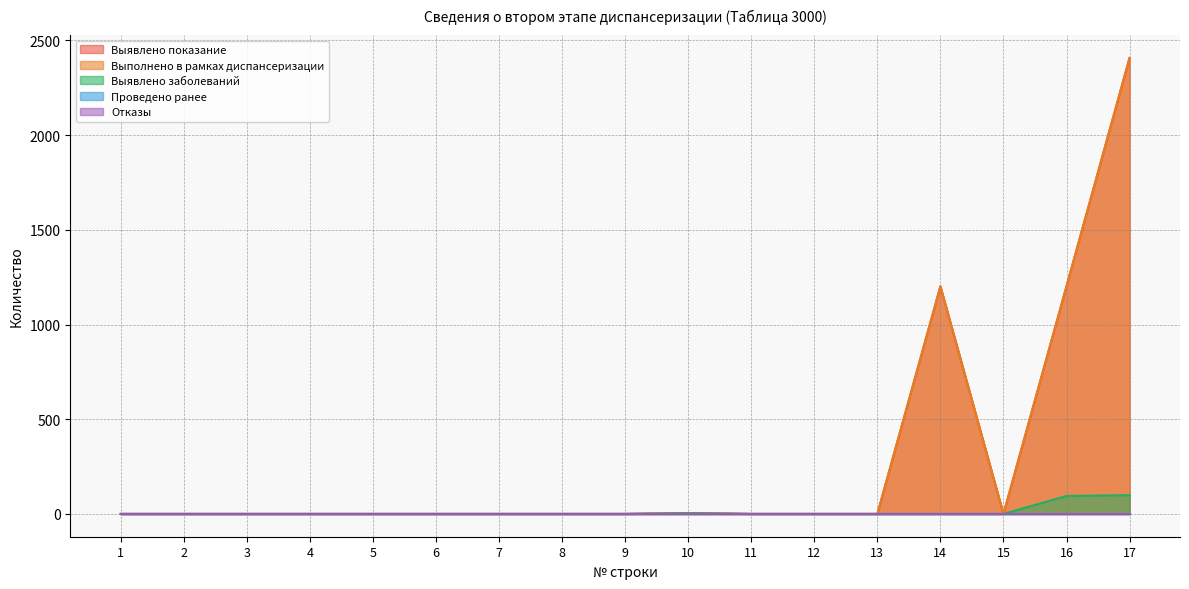

At which label is Выявлено показание closest to 1204?

14